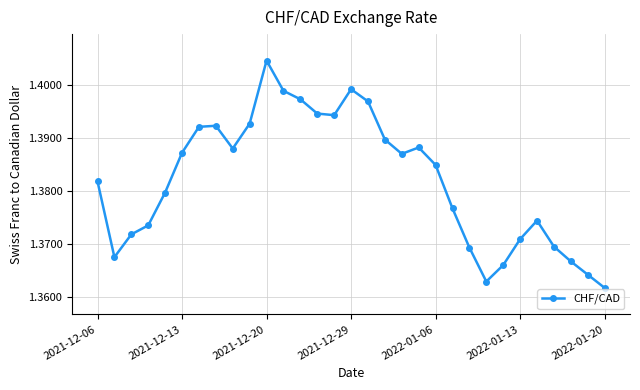

What is the sum of all values?

42.8